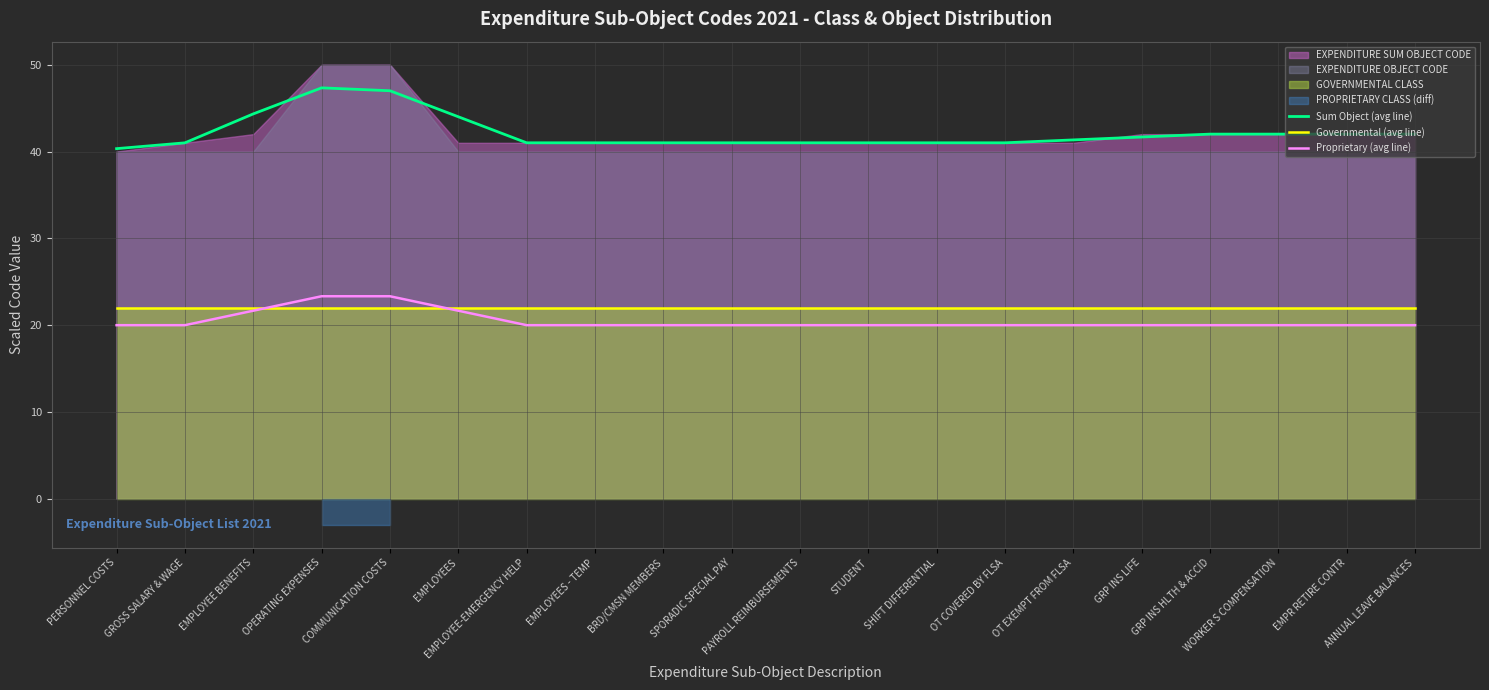

Is it true that Sum Object (avg line) equals 11.6 at BRD/CMSN MEMBERS?

False